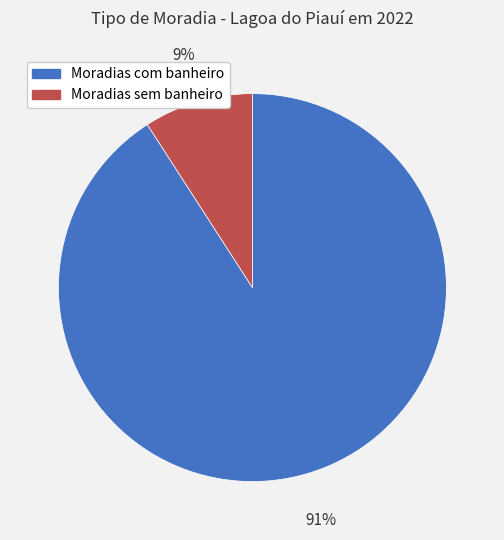

Do Moradias com banheiro and Moradias sem banheiro together represent more than half of the pie?

Yes